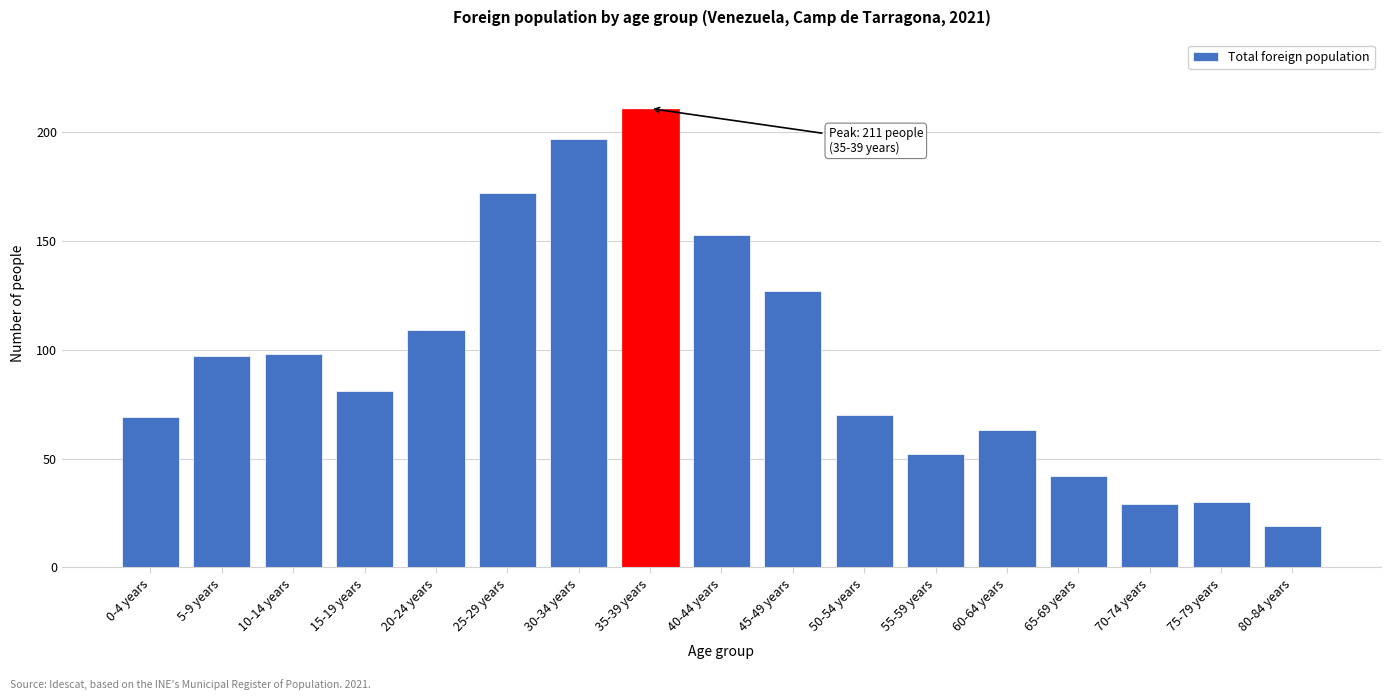

Reading left to right, transcribe all the data shown in this chart.

0-4 years=69	5-9 years=97	10-14 years=98	15-19 years=81	20-24 years=109	25-29 years=172	30-34 years=197	35-39 years=211	40-44 years=153	45-49 years=127	50-54 years=70	55-59 years=52	60-64 years=63	65-69 years=42	70-74 years=29	75-79 years=30	80-84 years=19